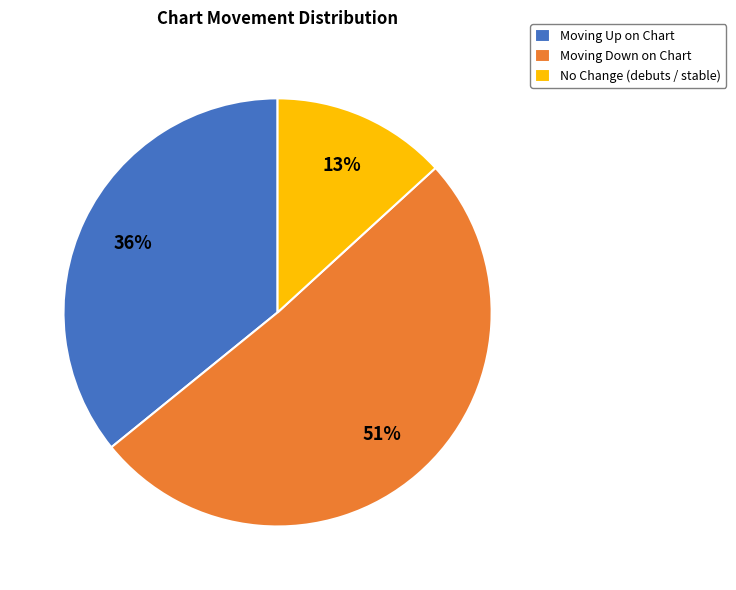

Which has a higher value, Moving Up on Chart or No Change (debuts / stable)?

Moving Up on Chart